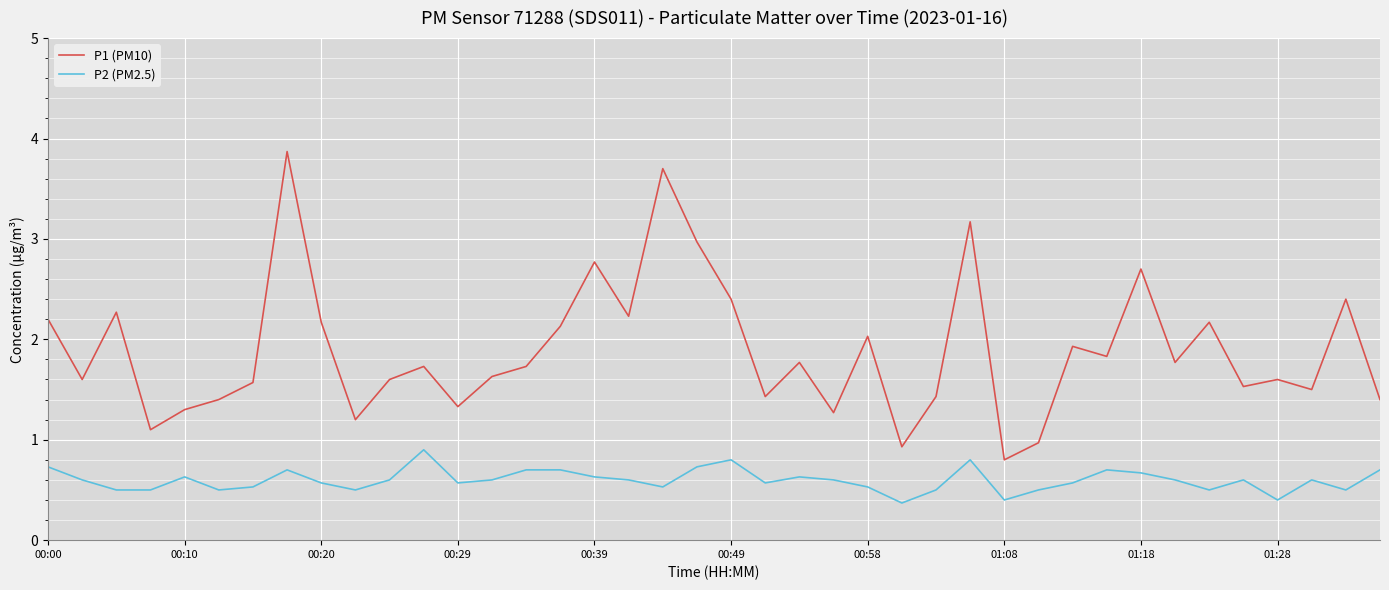

What is the difference between the maximum and minimum values in the P2 (PM2.5) series?

0.5